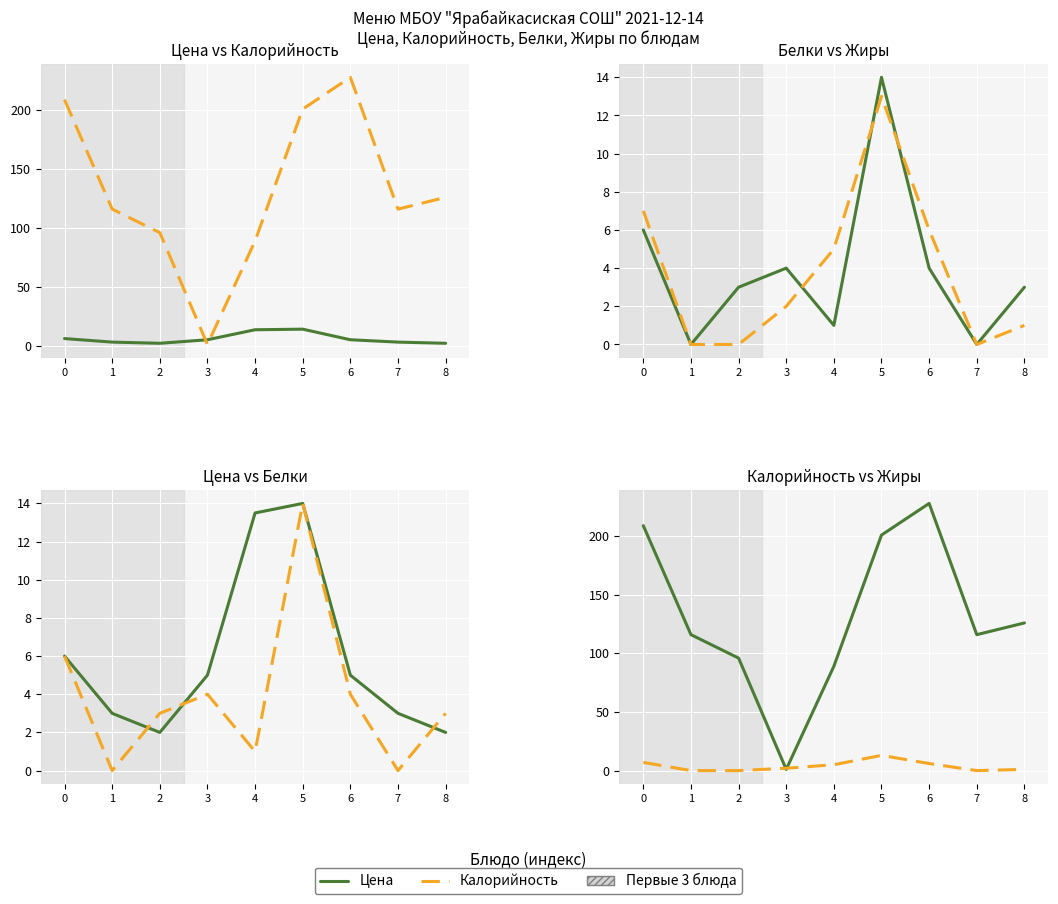

How many distinct data groups are displayed?

4